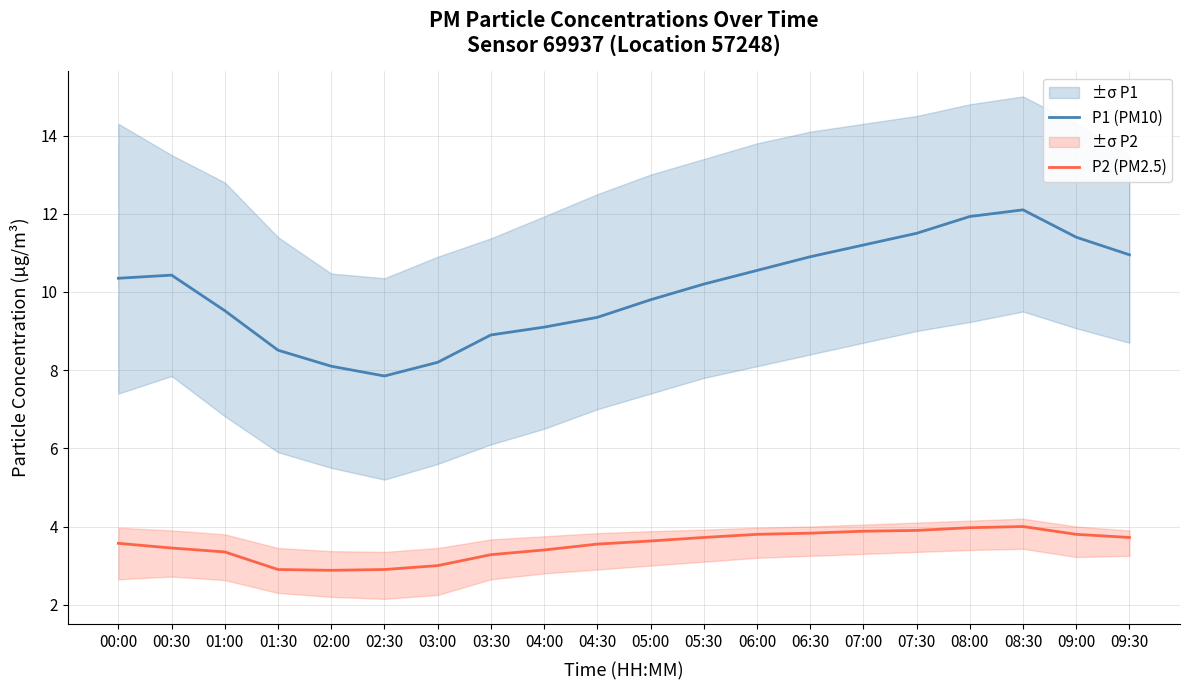

Between 06:30 and 07:00, which series saw the biggest shift?

P1 (PM10)